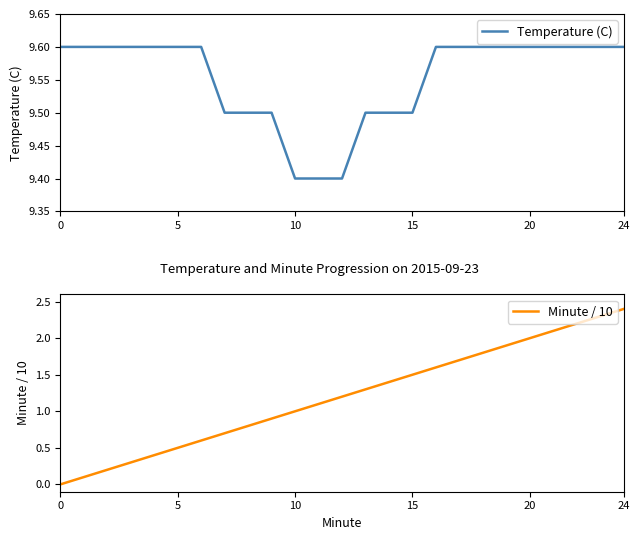

List the series in order of their overall mean, lowest first.

Minute / 10, Temperature (C)